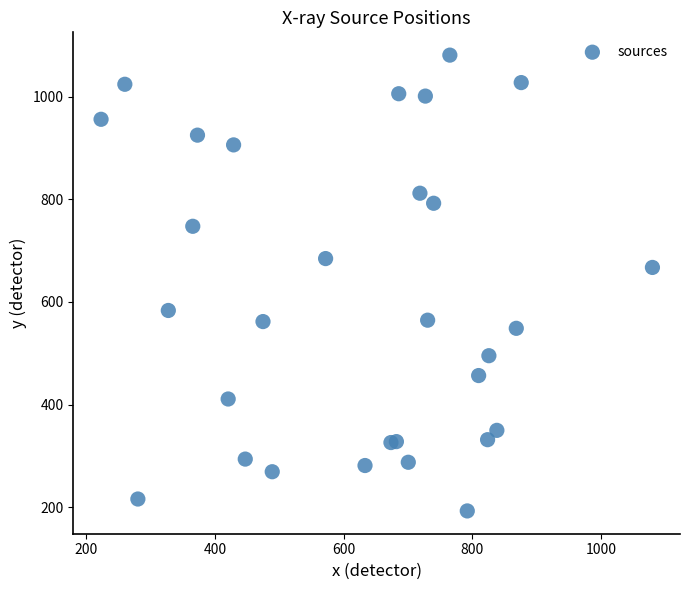

What Y value in the scatter plot is closest to 636?

667.1